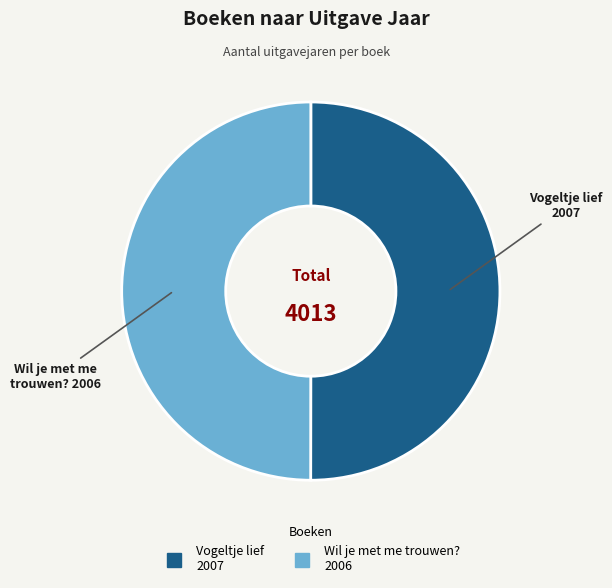

Combined, do Wil je met me trouwen? and Vogeltje lief account for over 50%?

Yes